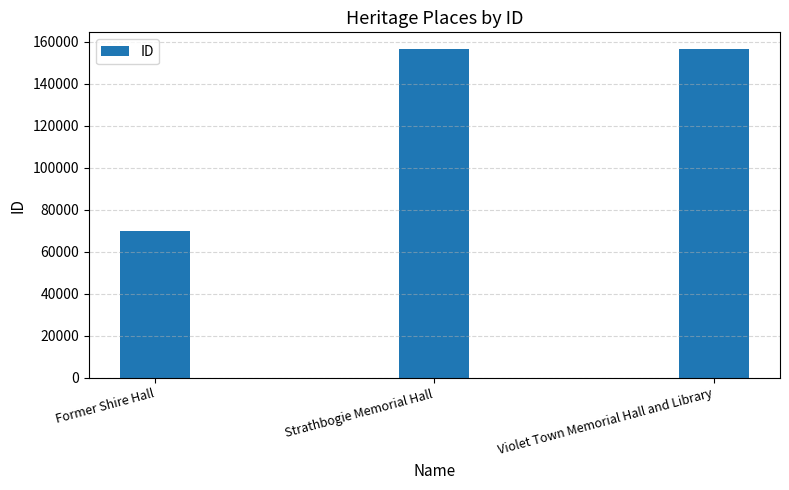

What is the label of the 3rd bar from the right?

Former Shire Hall